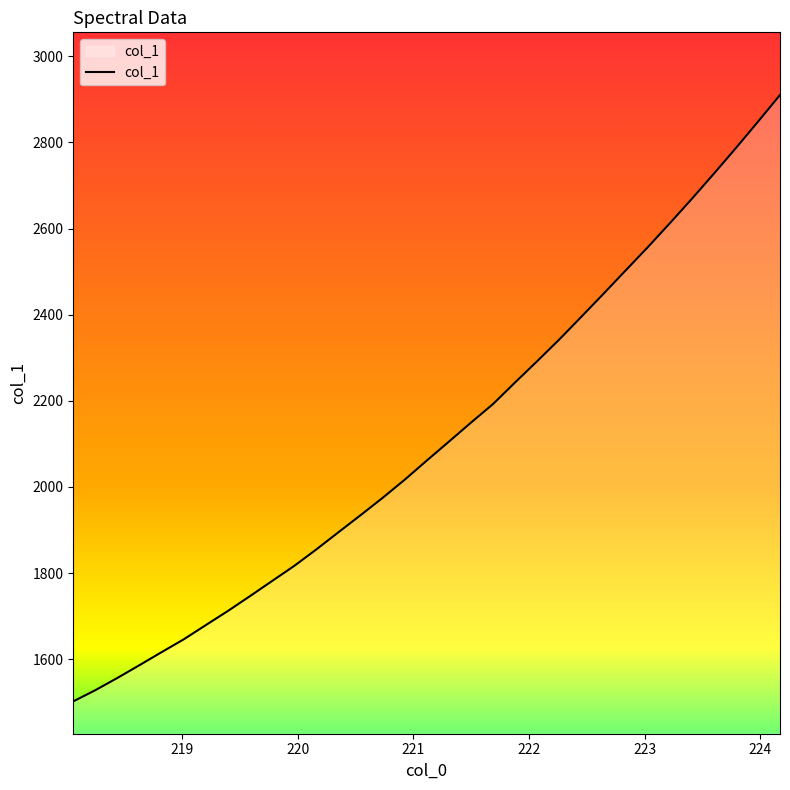

What is the difference between the maximum and minimum values?

1408.3